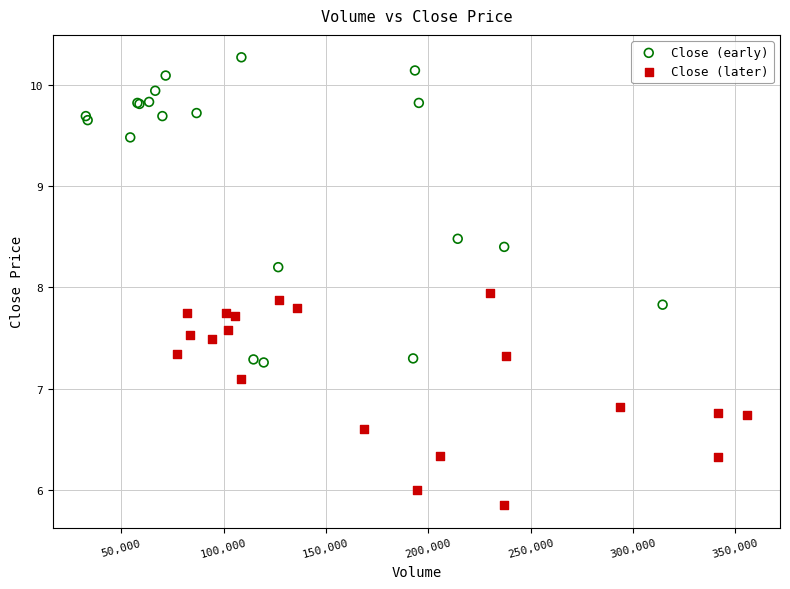

Which series contains the lowest Y value?

Close (later)